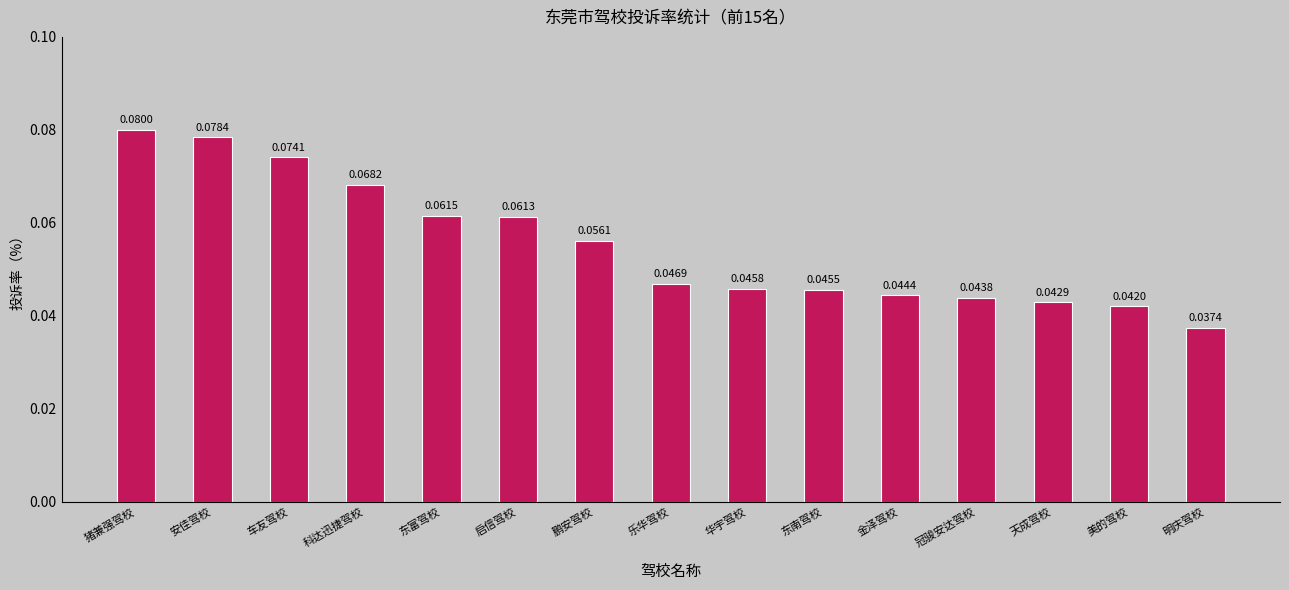

What is the label of the 11th bar from the left?

金泽驾校